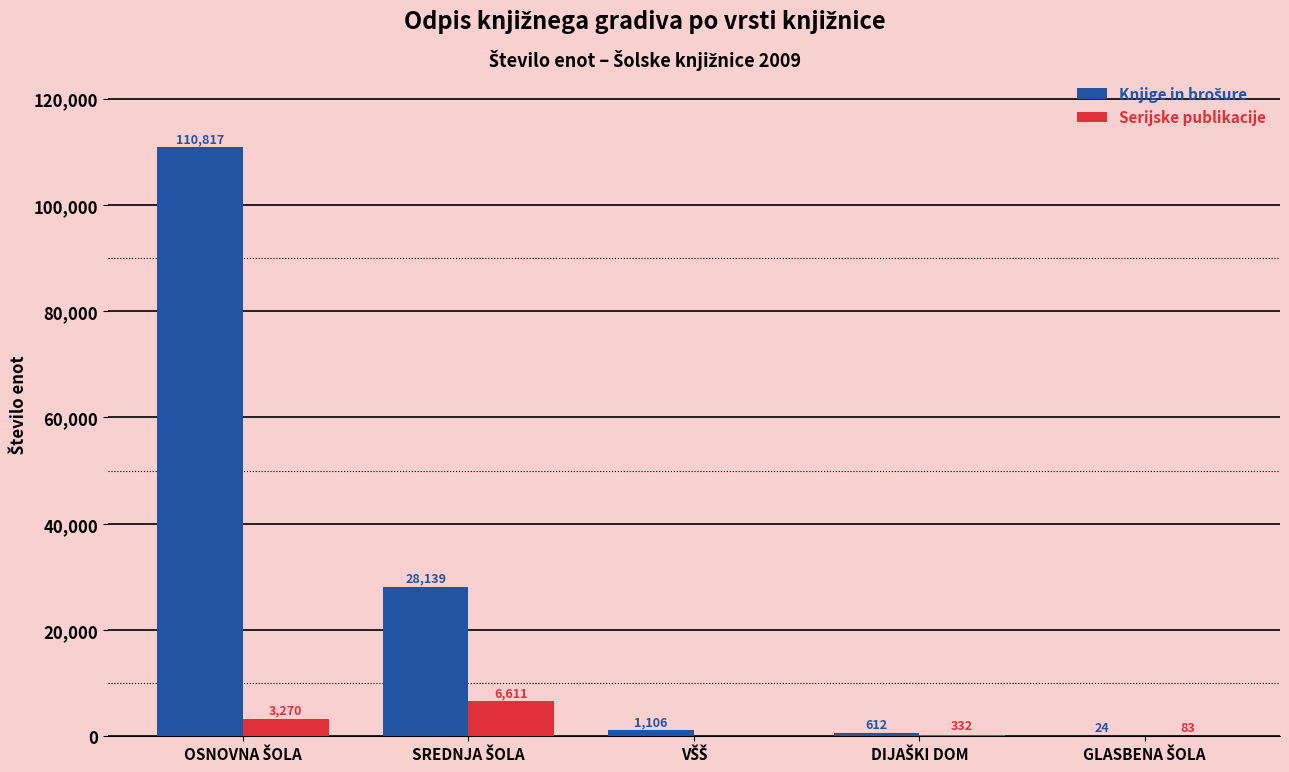

What is the maximum value for Serijske publikacije?

6611